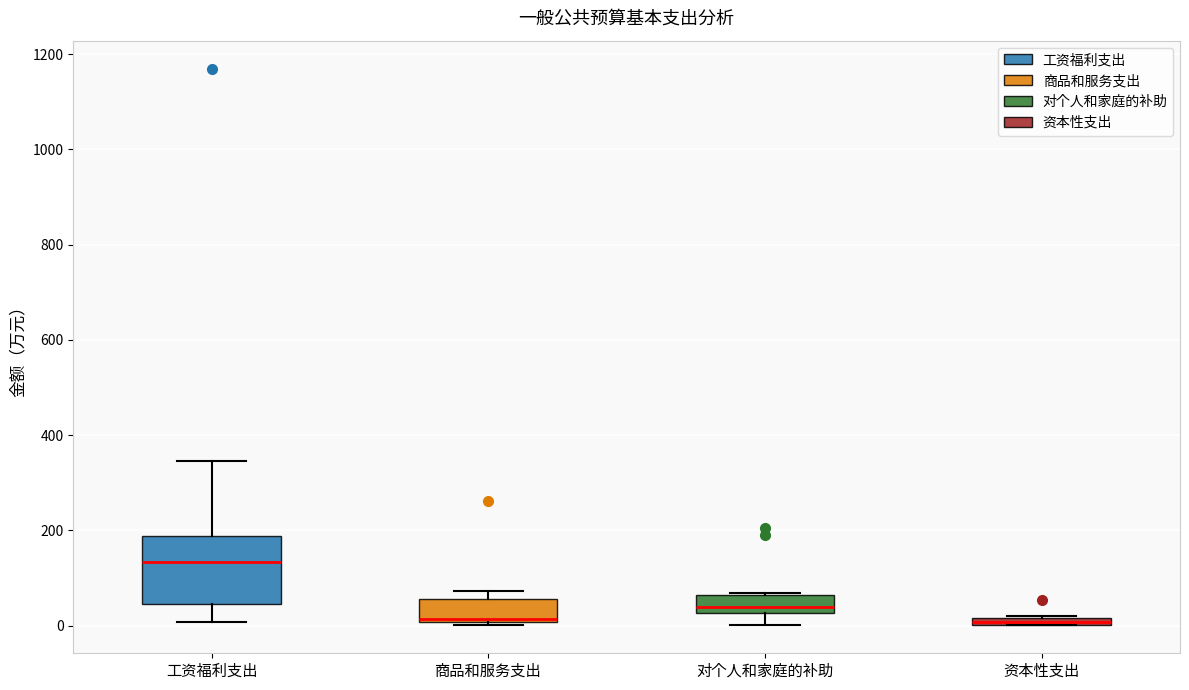

Which box has the highest median line?

工资福利支出